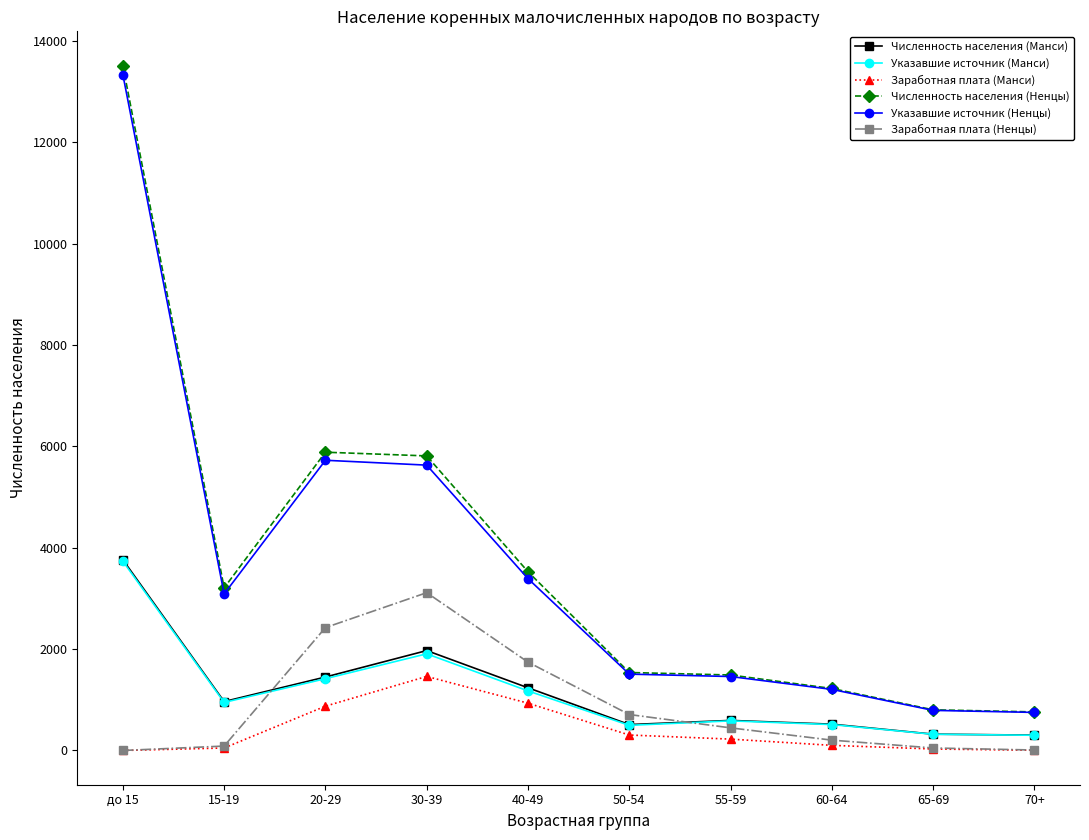

At which category does Численность населения (Ненцы) reach its first local valley?

15-19